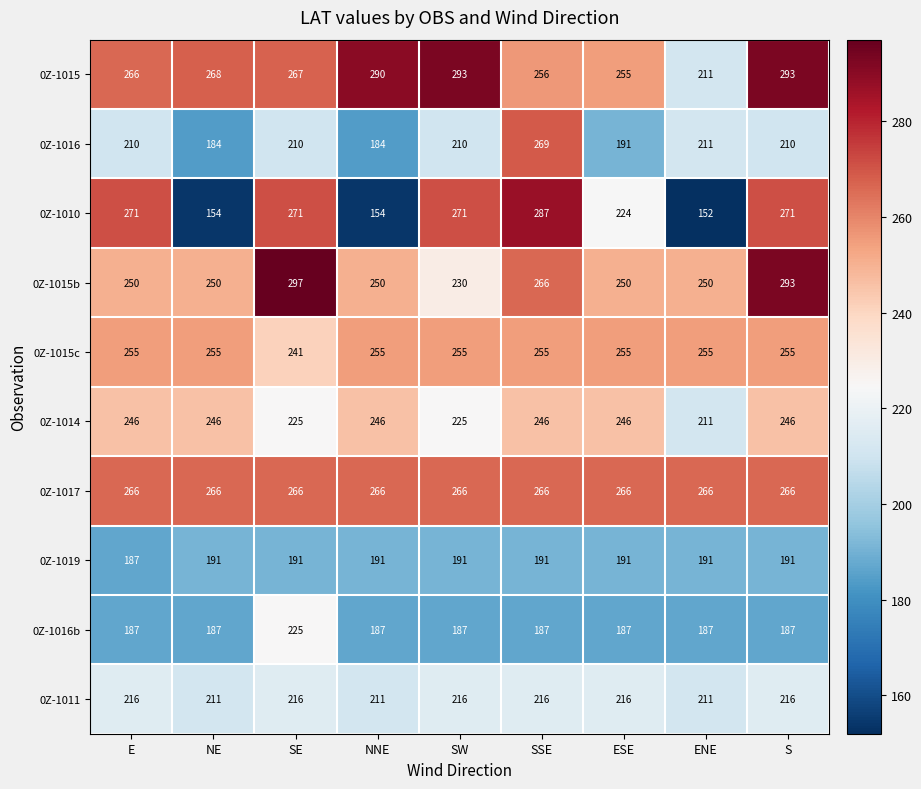

How many distinct data groups are displayed?

10